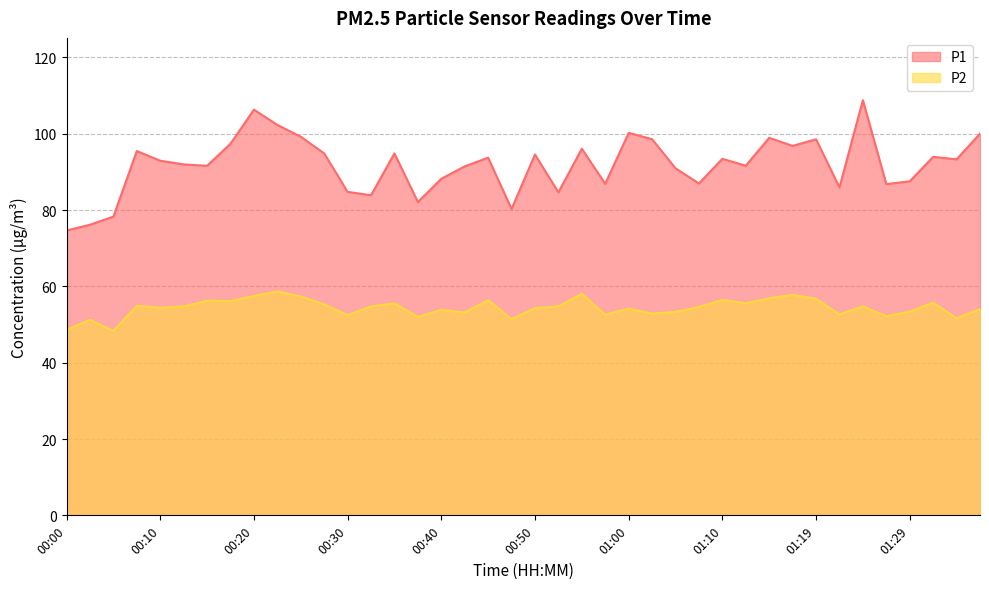

What position from the right is 00:47?

21